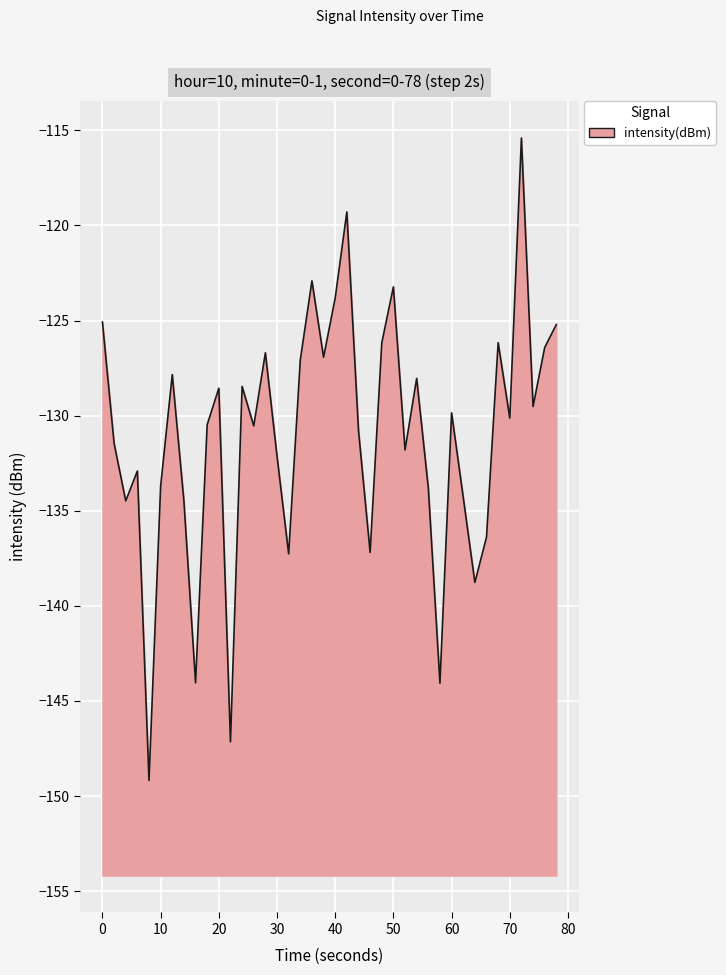

Is it true that the value at 0 is -189.8?

False